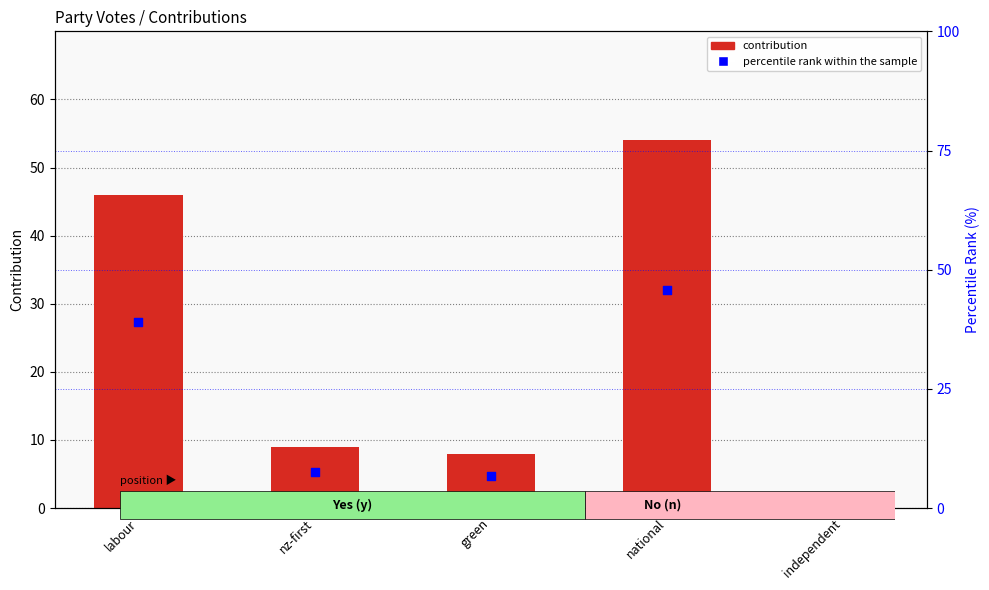

What is the total value across all series at green?

14.8